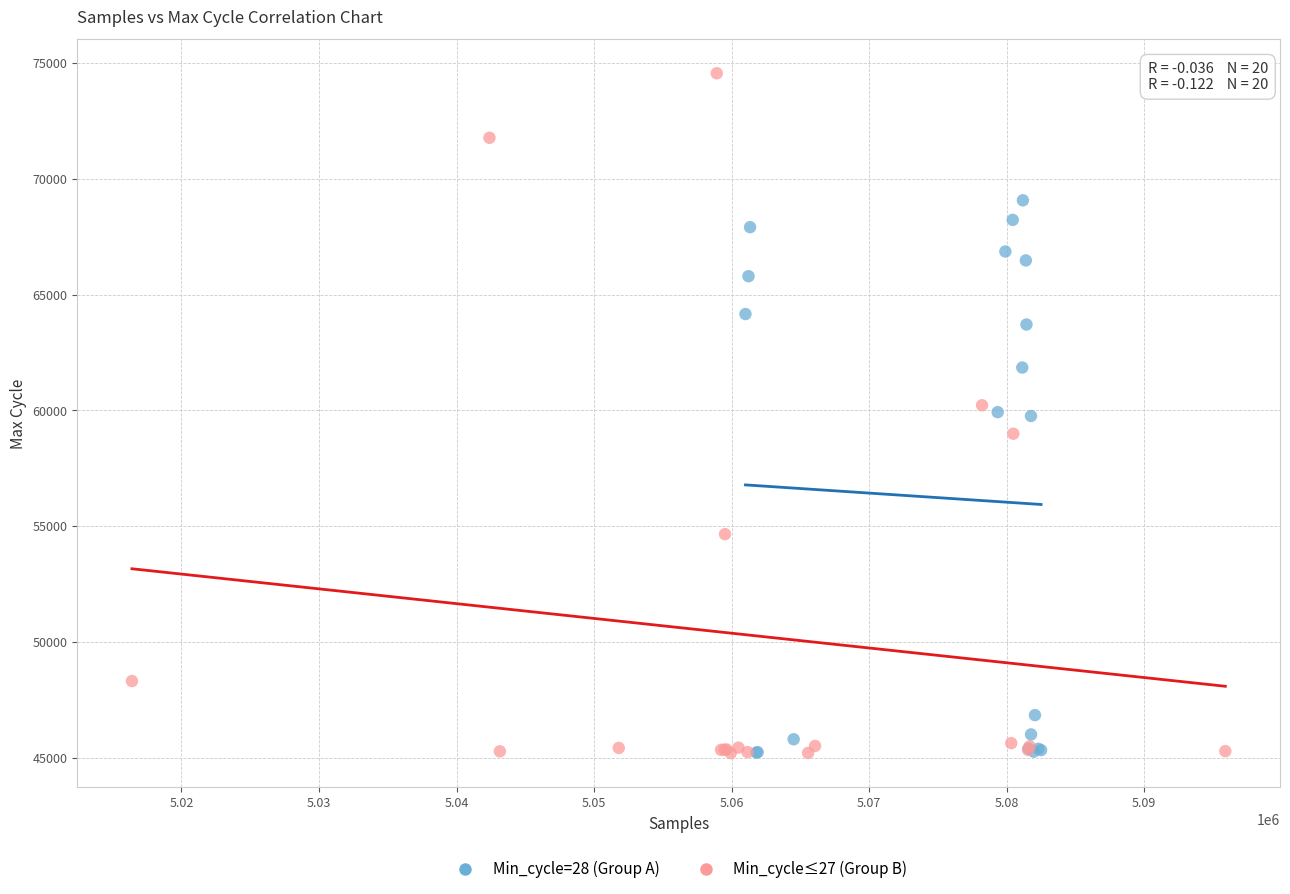

Which series reaches the maximum Y coordinate?

Min_cycle≤27 (Group B)